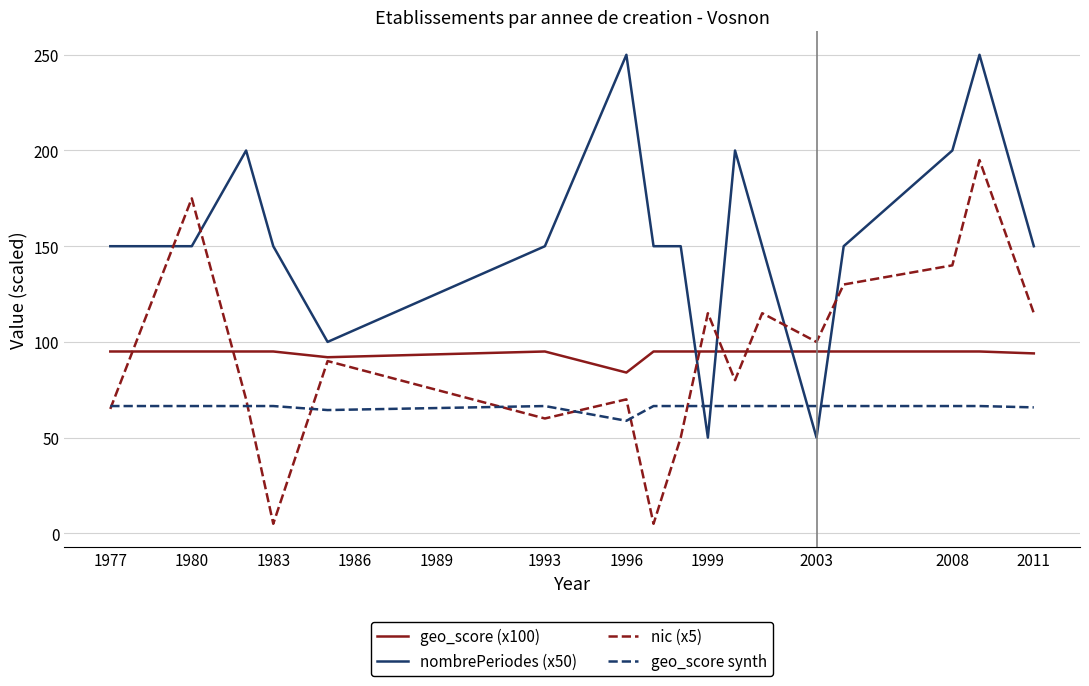

Which series ends up on top after the final intersection of nic (x5) and geo_score synth?

nic (x5)